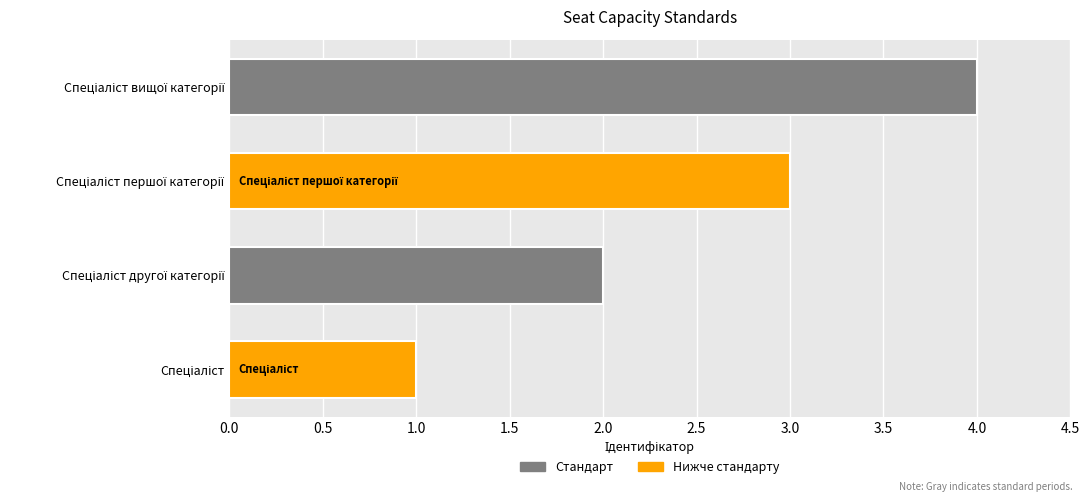

What is the minimum value shown in the chart?

1